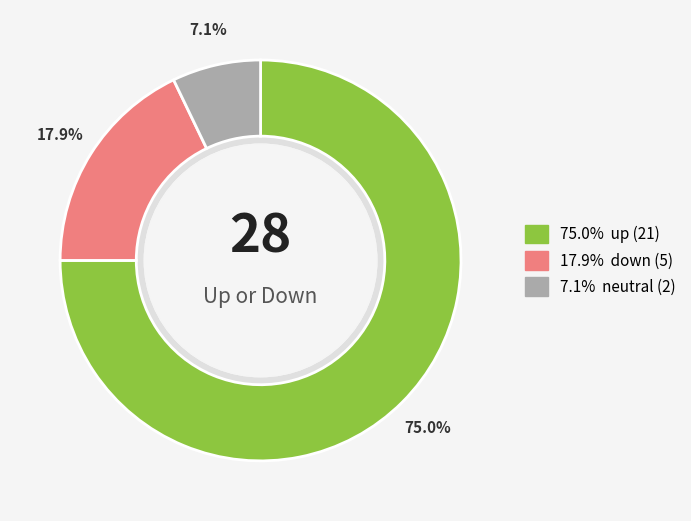

To the nearest percent, what portion does down represent?

18%